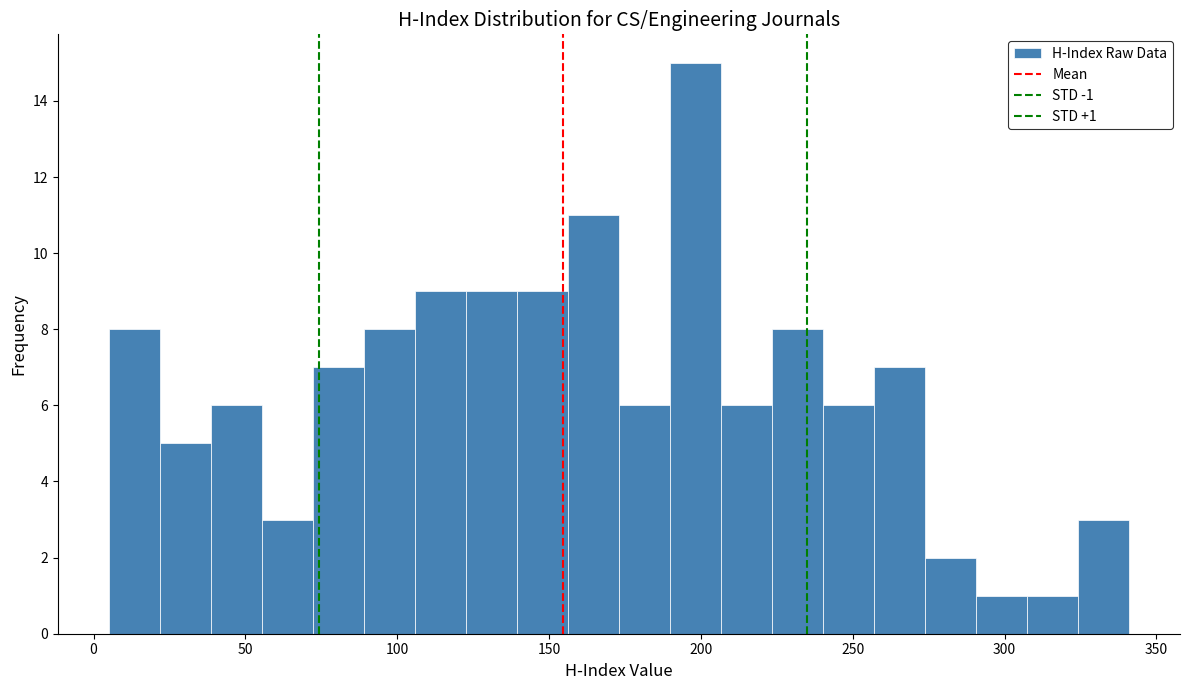

Around what value on the x-axis is the tallest bar? Give the approximate position of its centre, as read against the axis.

200